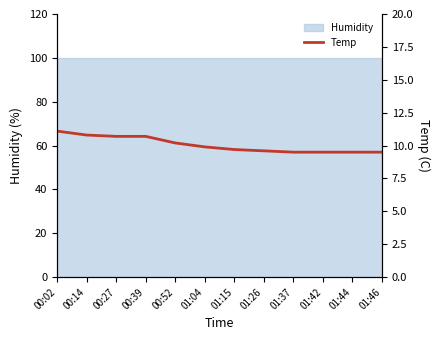

What is the label of the 11th point from the left?

01:44